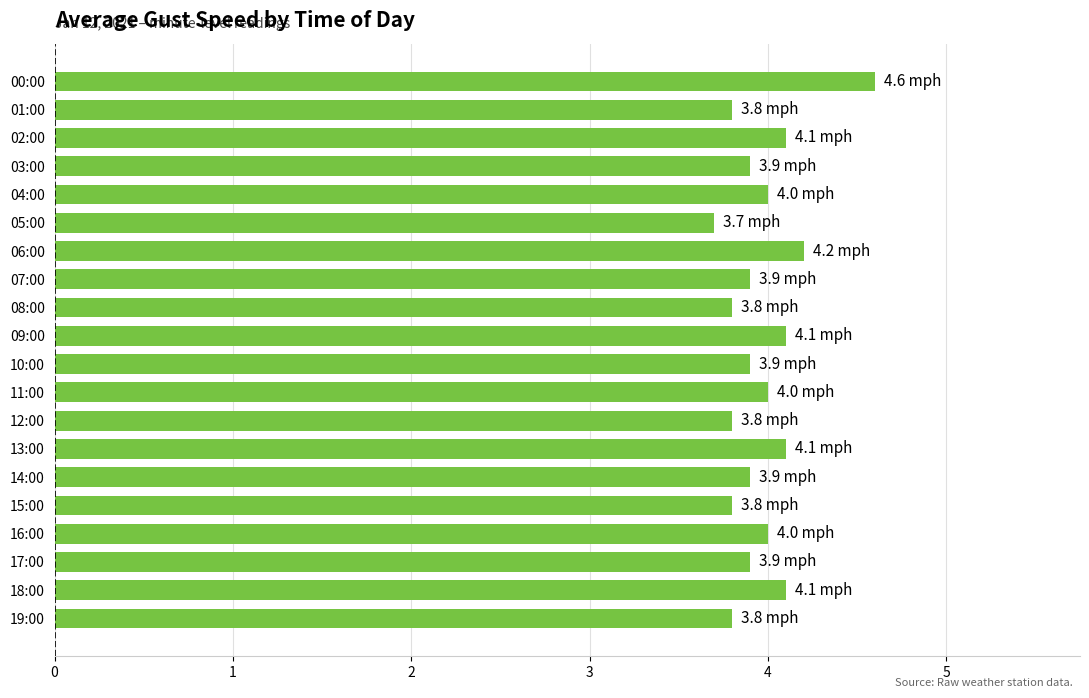

What is the label of the 12th bar from the top?

11:00